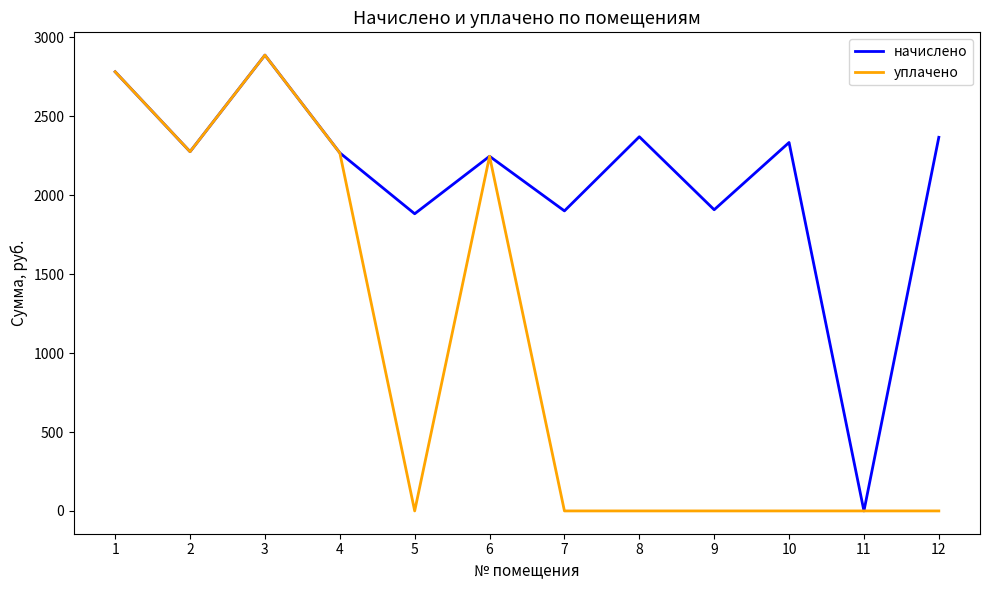

What is the spread (max minus min) of values at 8?

2371.0